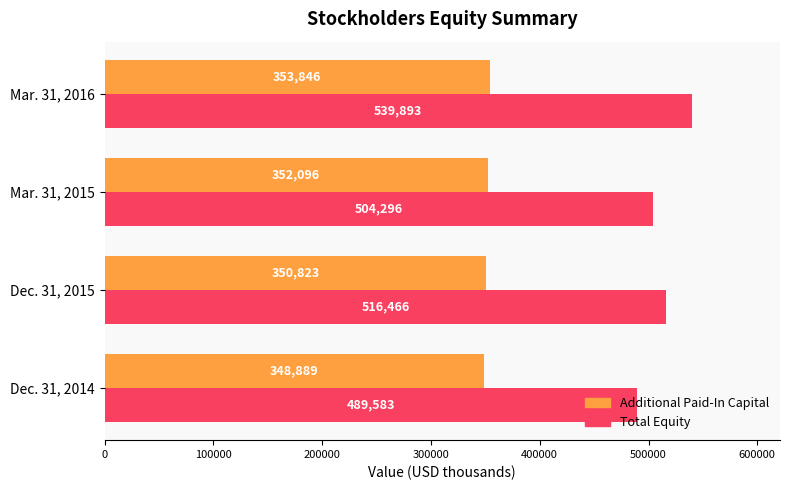

At which category is the sum across all series the highest?

Mar. 31, 2016